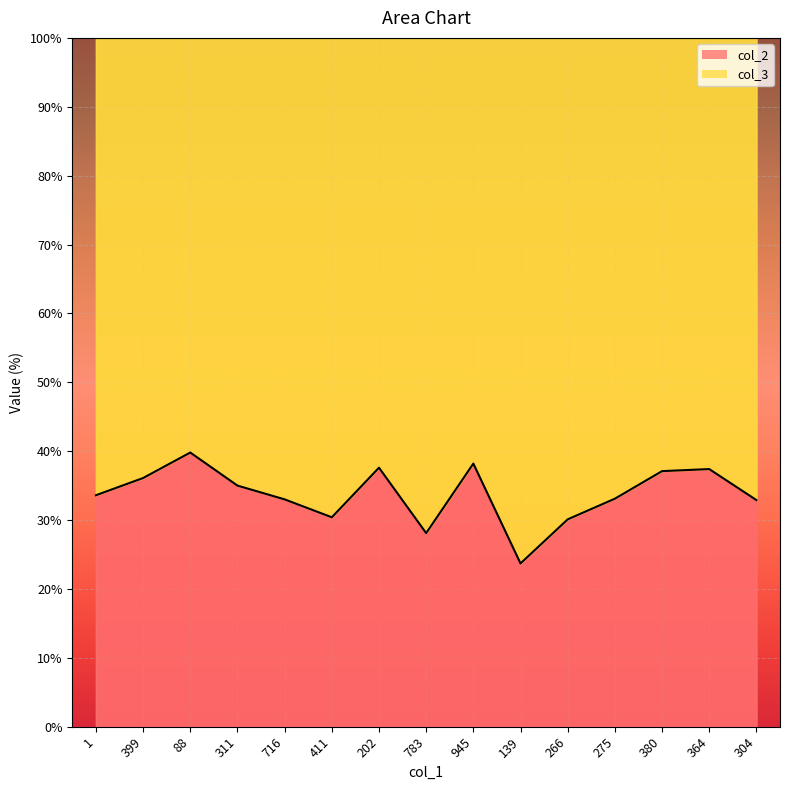

What is the sum of the col_3 line values at 783 and 88?

200.0